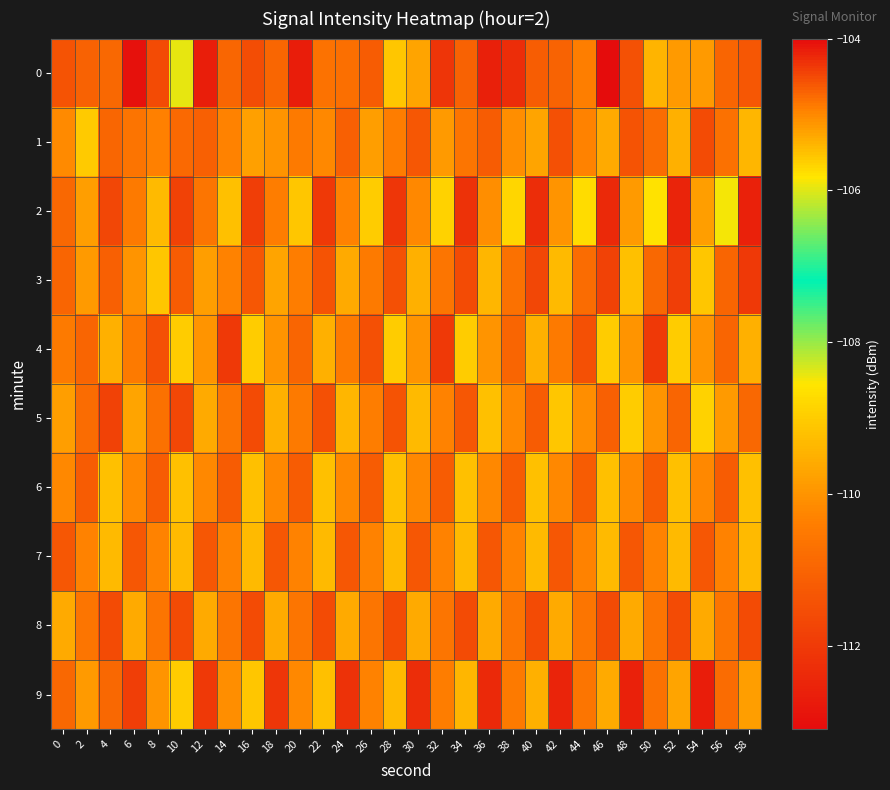

What is the minimum value shown in the chart?

-113.1